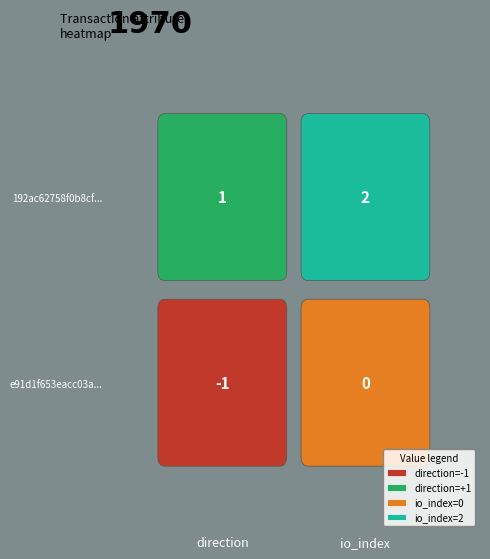

List the series in order of their overall mean, lowest first.

e91d1f653eacc03a94469b1ee5c369556615fd6, 192ac62758f0b8cf3bbde738a3ecc3993428957